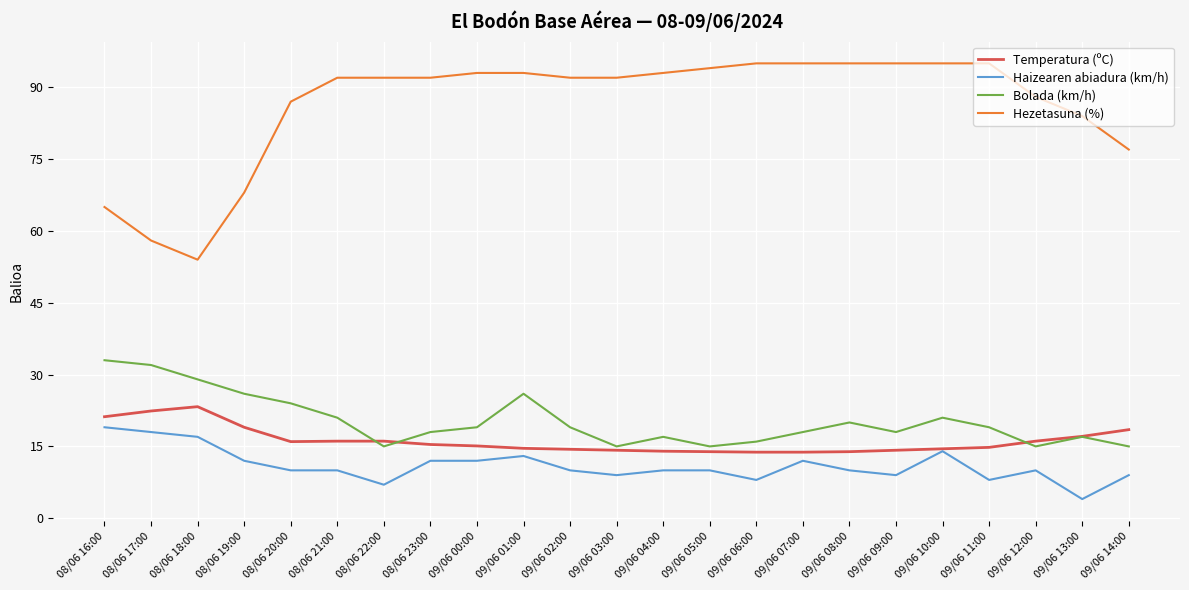

True or false: Hezetasuna (%) and Bolada (km/h) cross at least once.

False